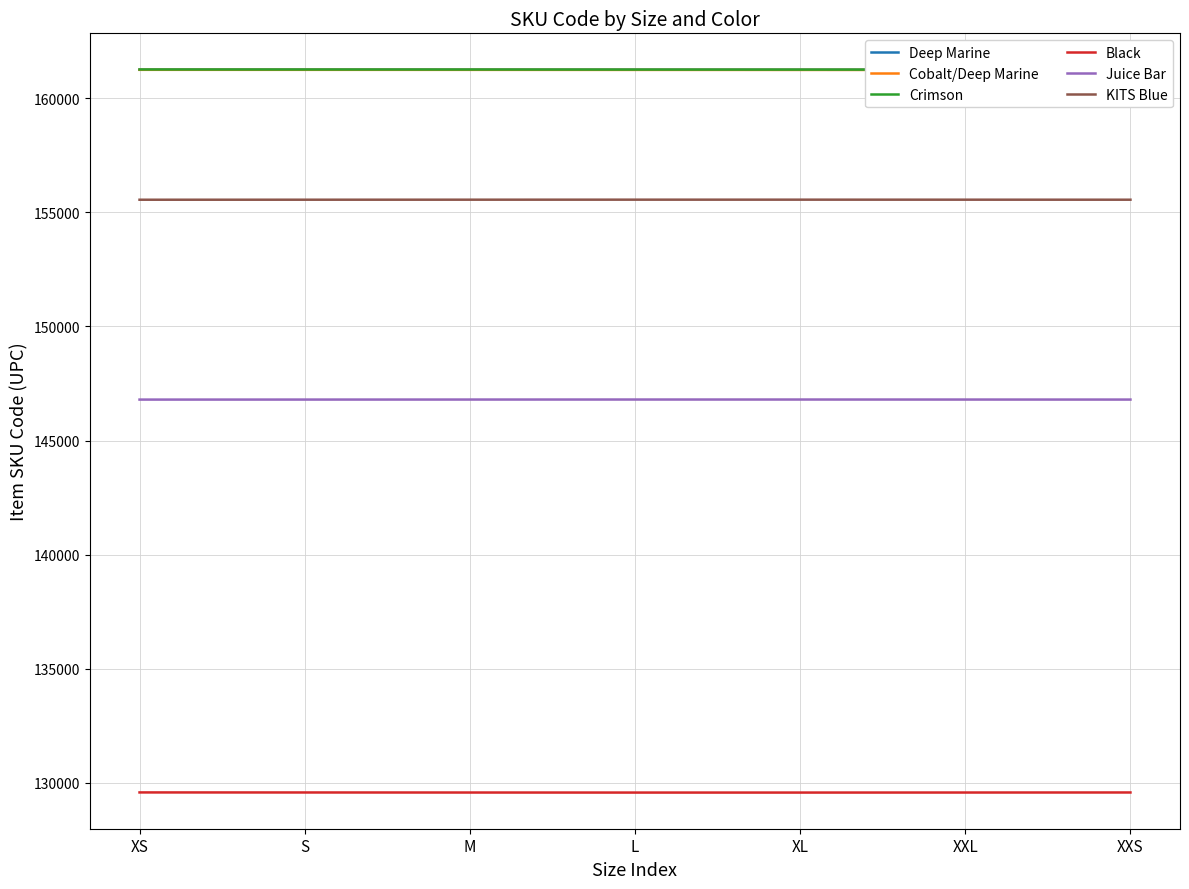

At how many categories does at least one series exceed 149910?

7